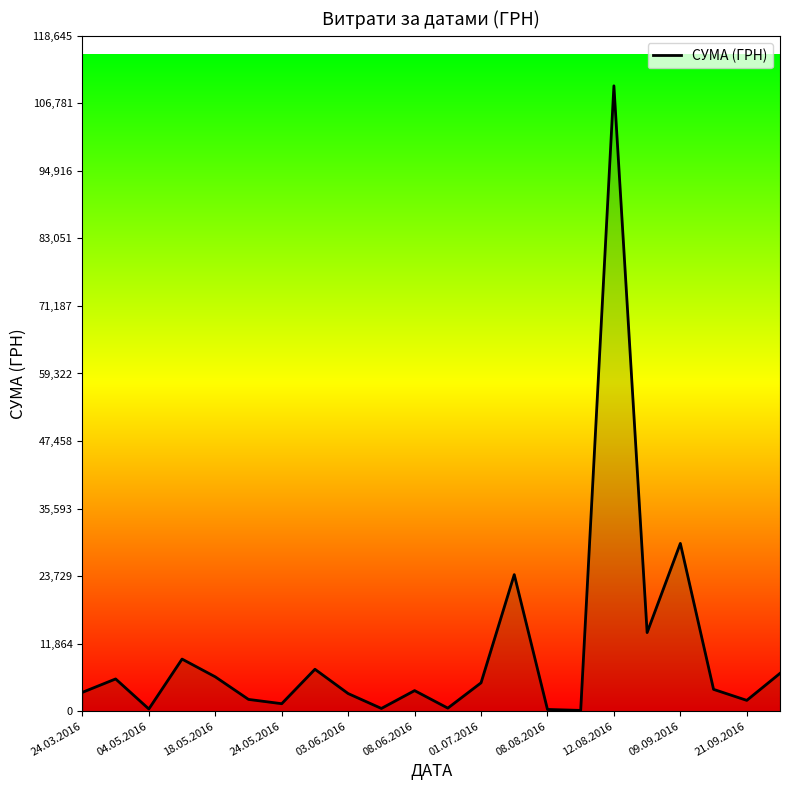

What is the difference between the maximum and minimum values?

109722.0